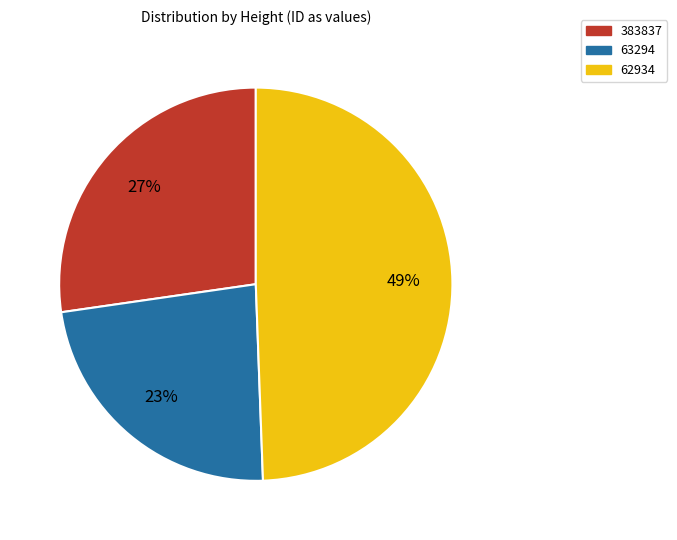

Rank the categories by value from lowest to highest.

63294, 383837, 62934